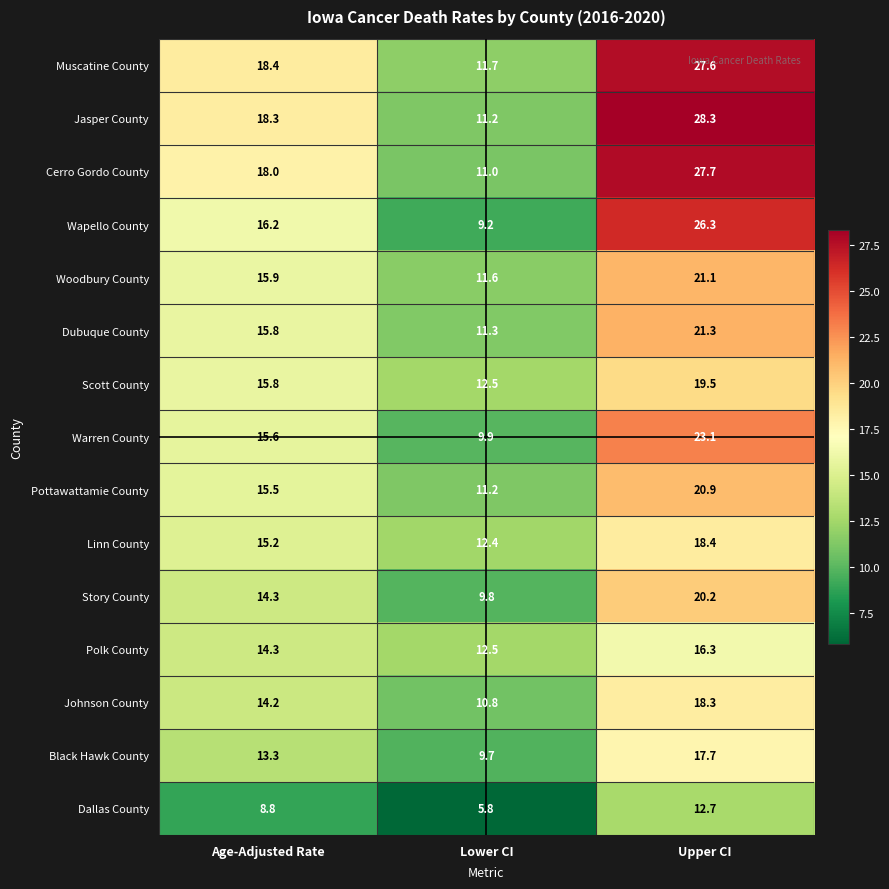

Where is Black Hawk County nearest to the value 13?

Age-Adjusted Rate